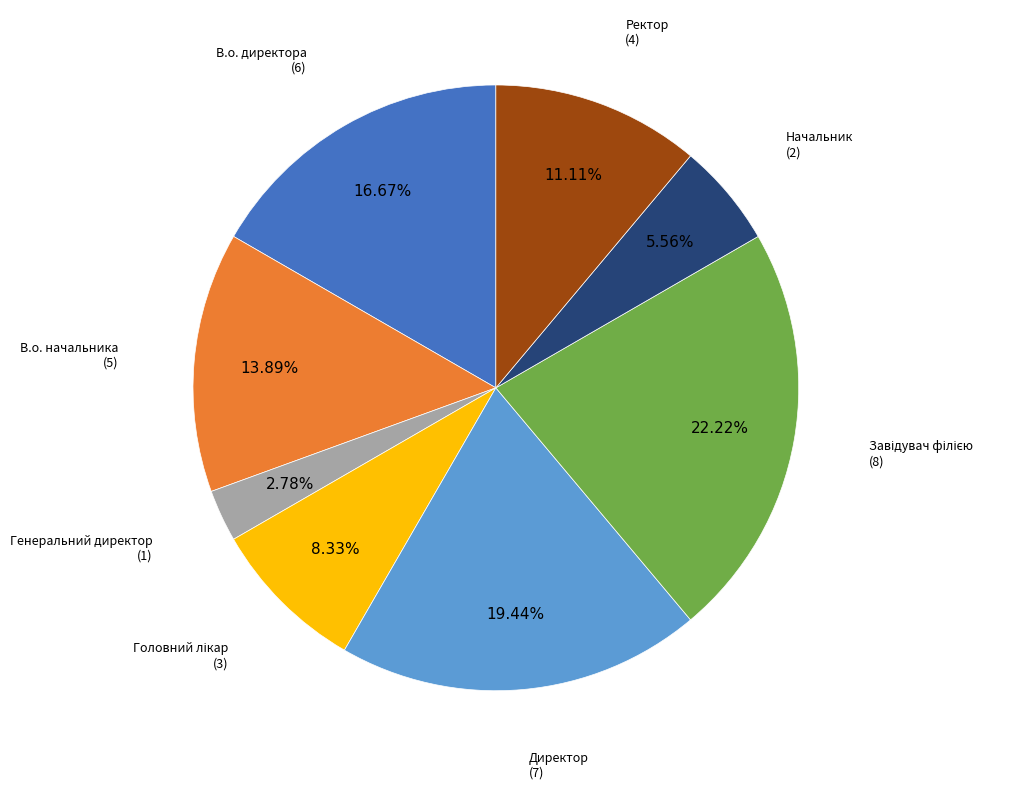

To the nearest percent, what is the difference between the largest and smallest slice percentages?

19%